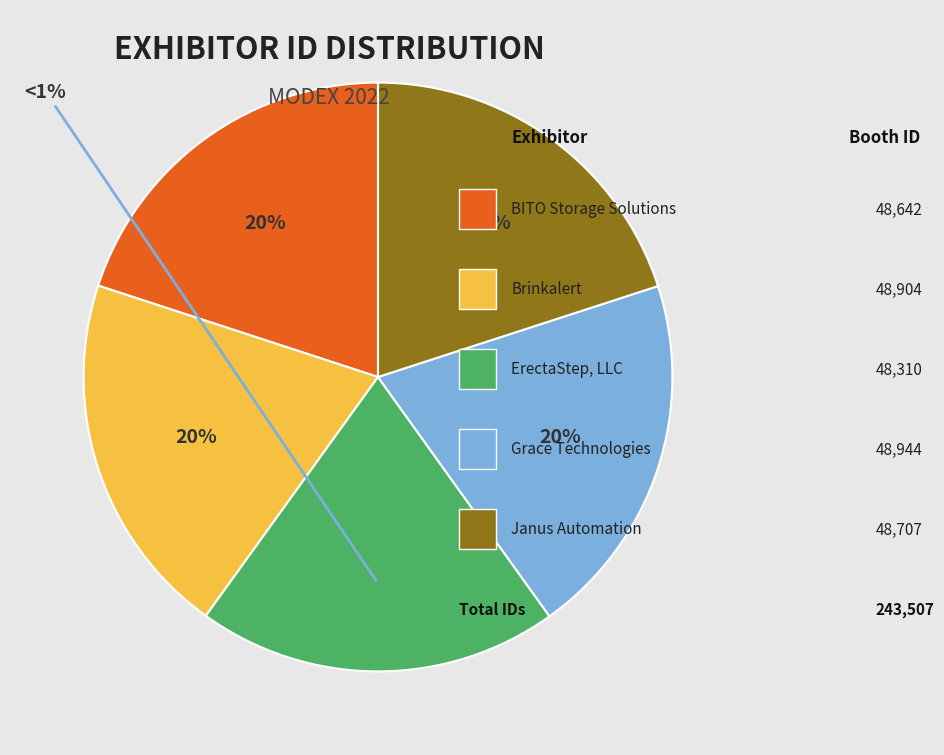

Does any single category account for the majority?

No